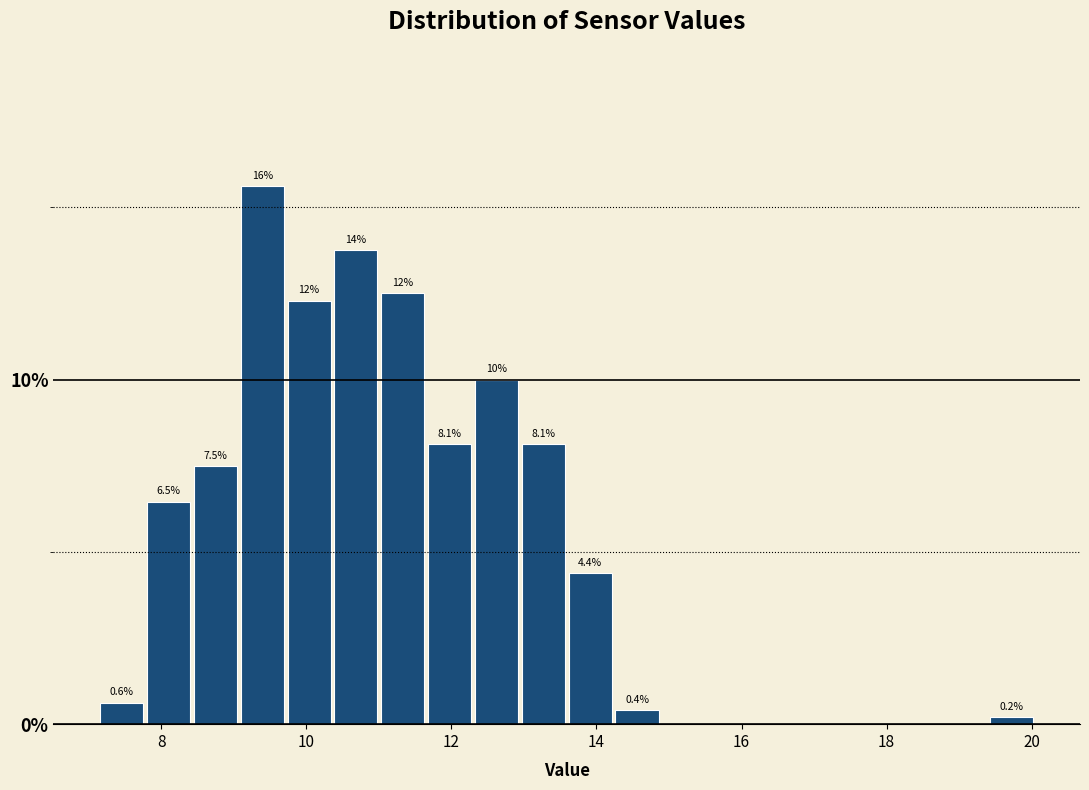

Read against the x-axis, roughly where is the centre of the tallest bar?

9.4